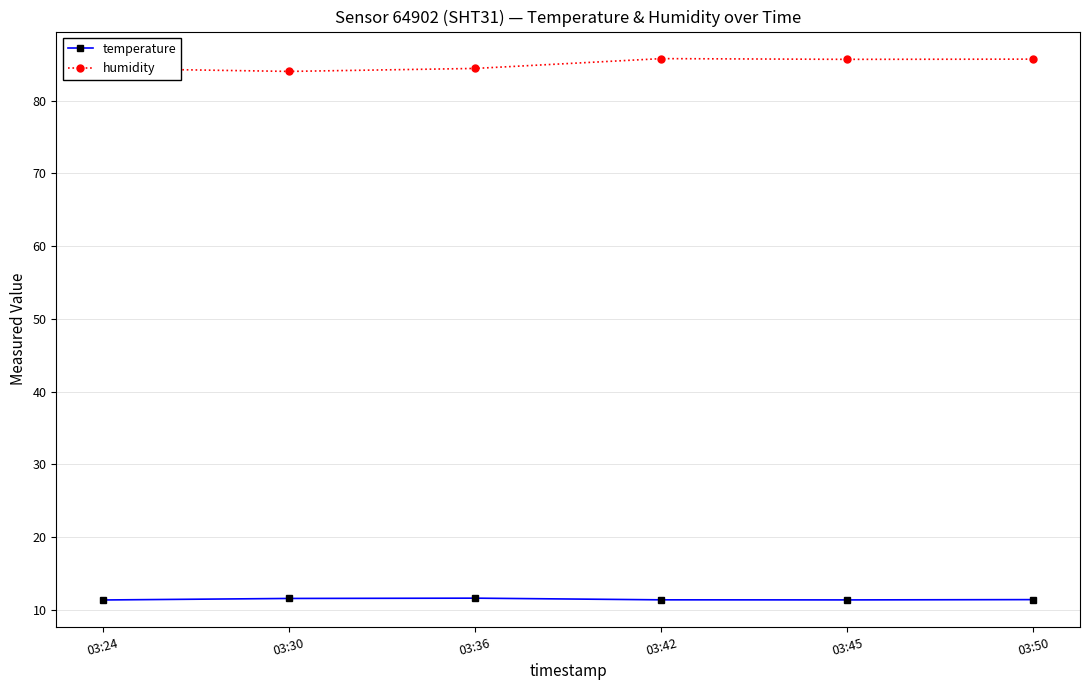

How many values in the humidity series are below 85?

3